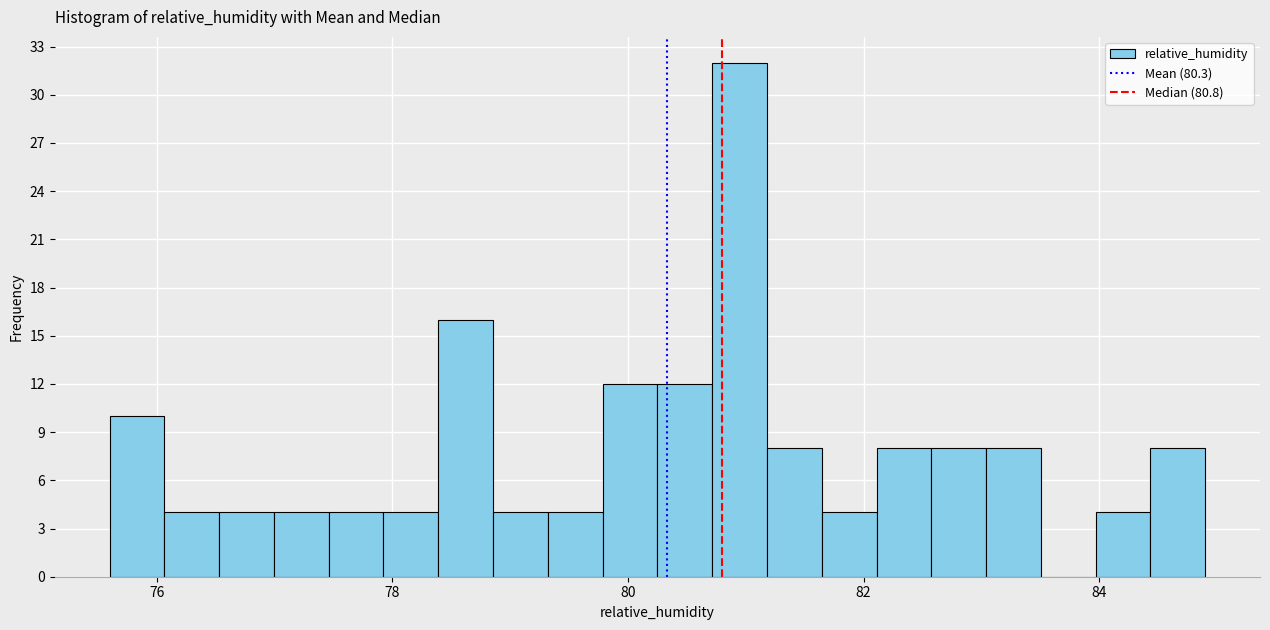

Read against the x-axis, roughly where is the centre of the tallest bar?

81.0